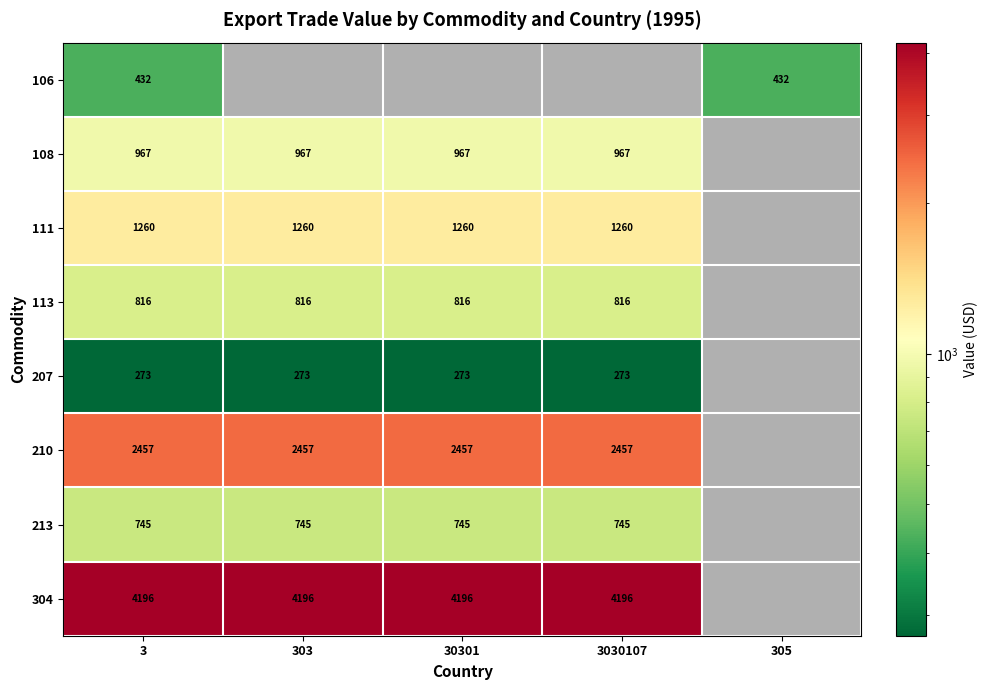

At which category is the sum across all series the highest?

3